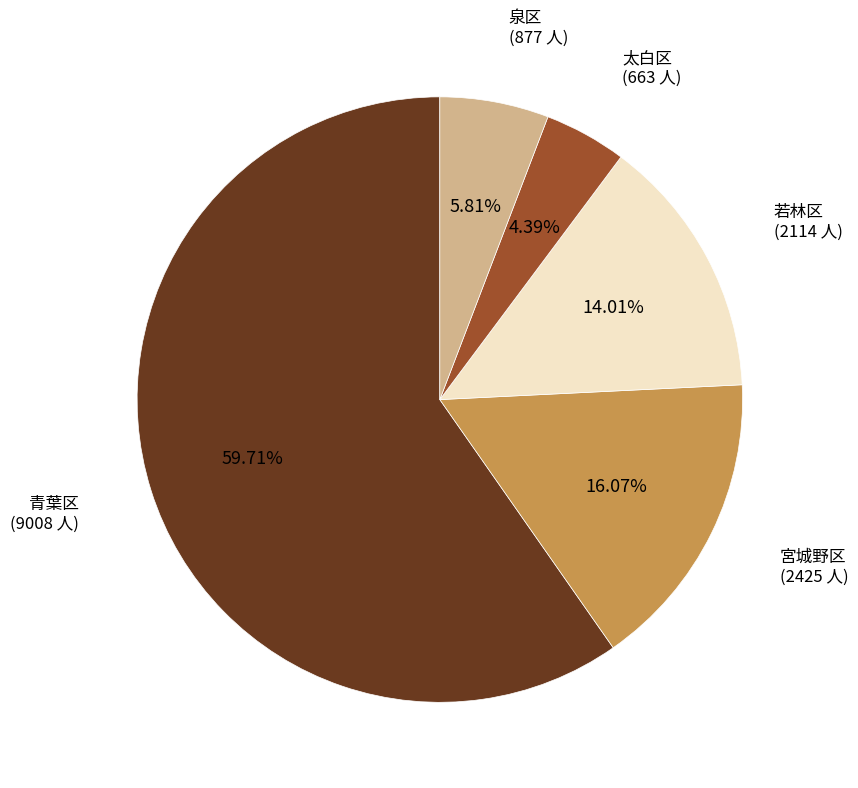

To the nearest percent, what is the average slice percentage?

20%